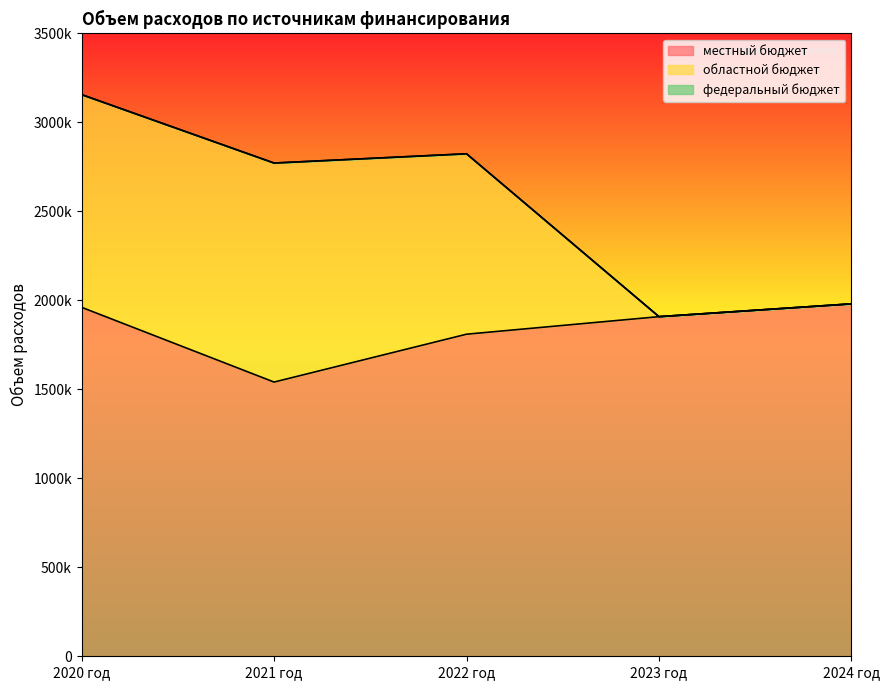

What is the label of the 5th point from the right?

2020 год